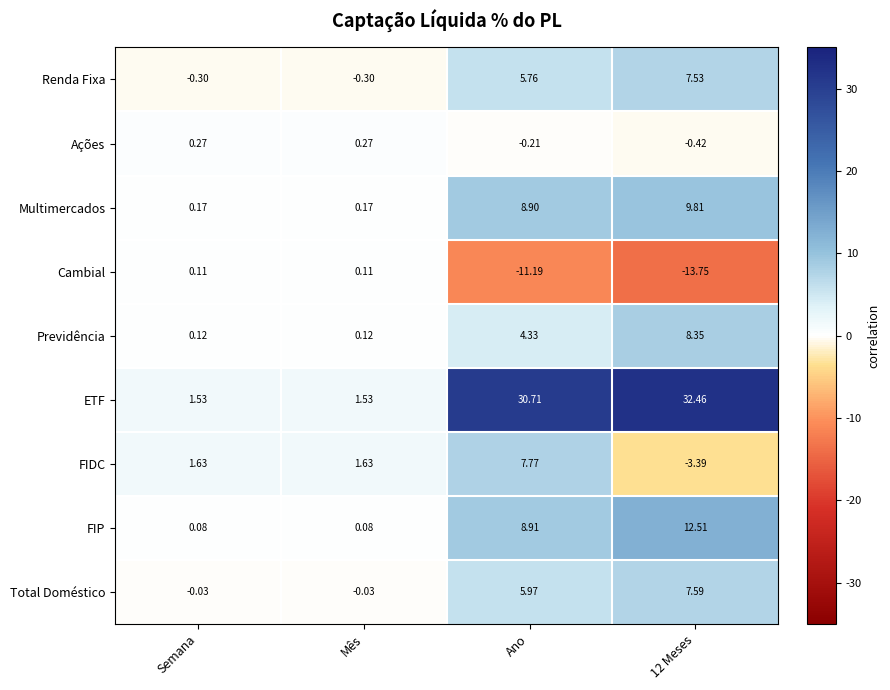

How many categories are shown in the chart?

4